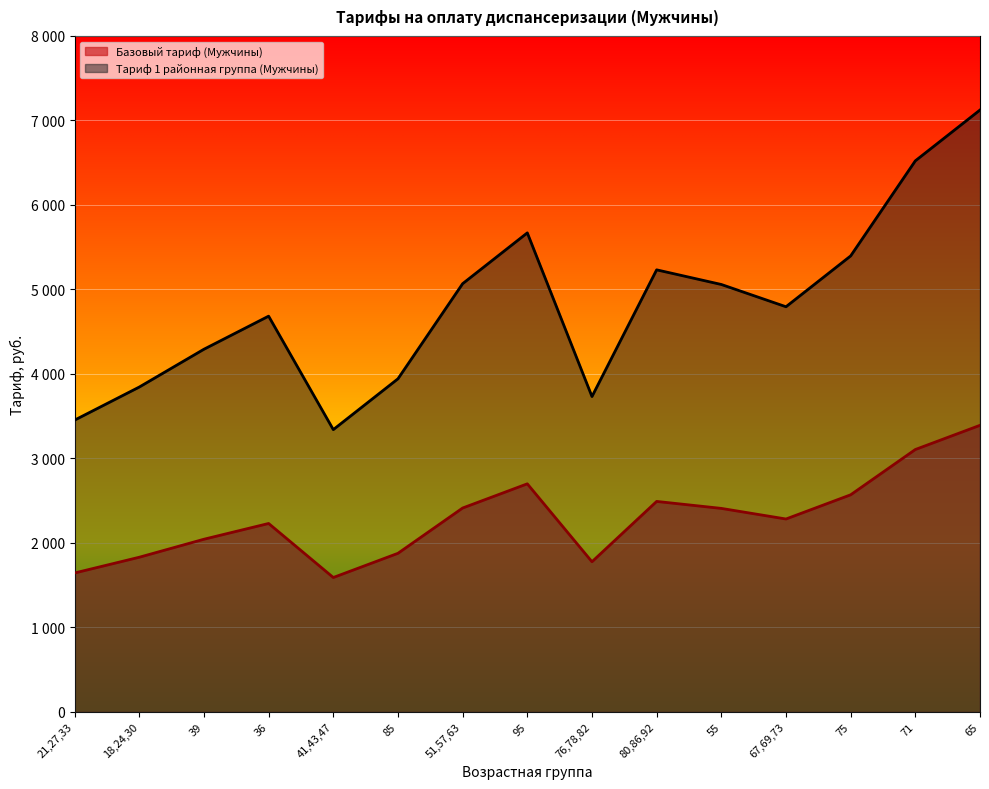

What is the average value of the Базовый тариф (Мужчины) series?

2290.8